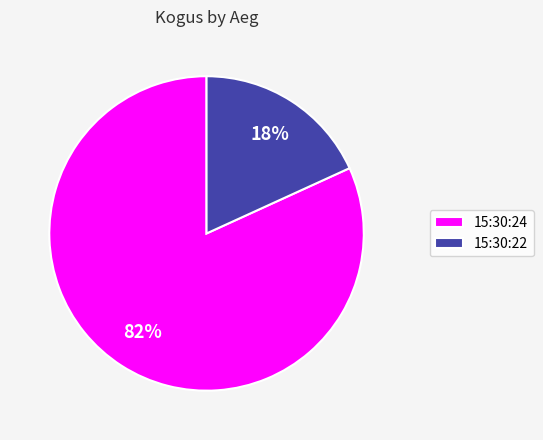

Combined, do 15:30:24 and 15:30:22 account for over 50%?

Yes